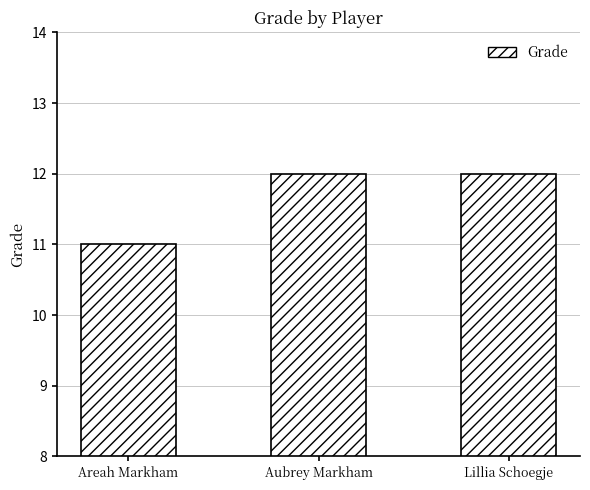

True or false: the data shows 4 at Areah Markham.

False